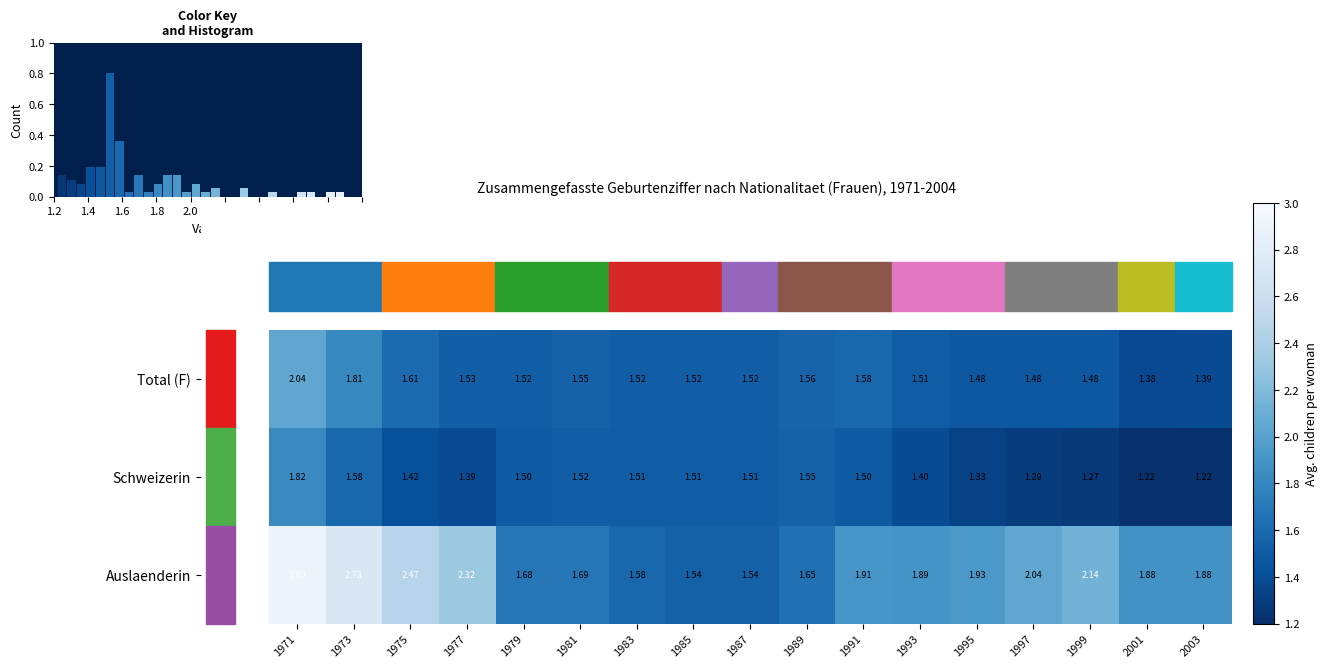

What is the total value across all series at 2003?

4.5